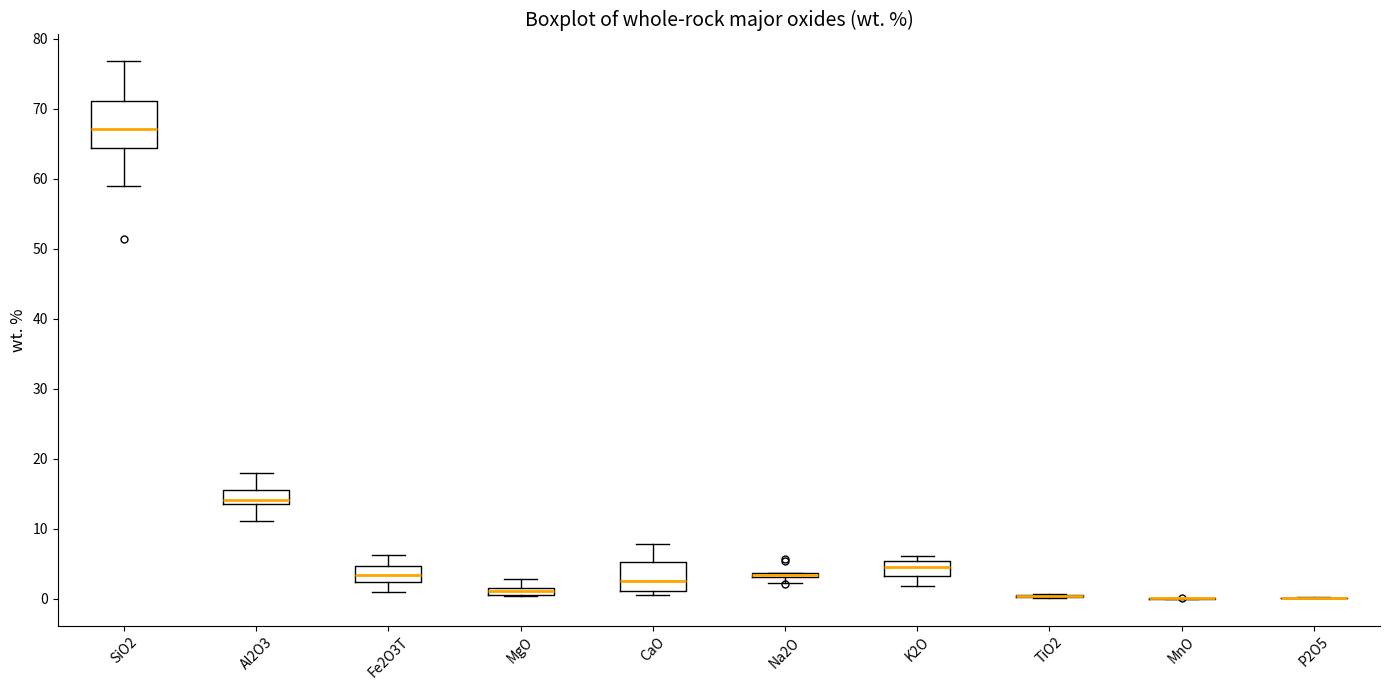

Comparing the boxes themselves (not the whiskers), which one is the tallest?

SiO2